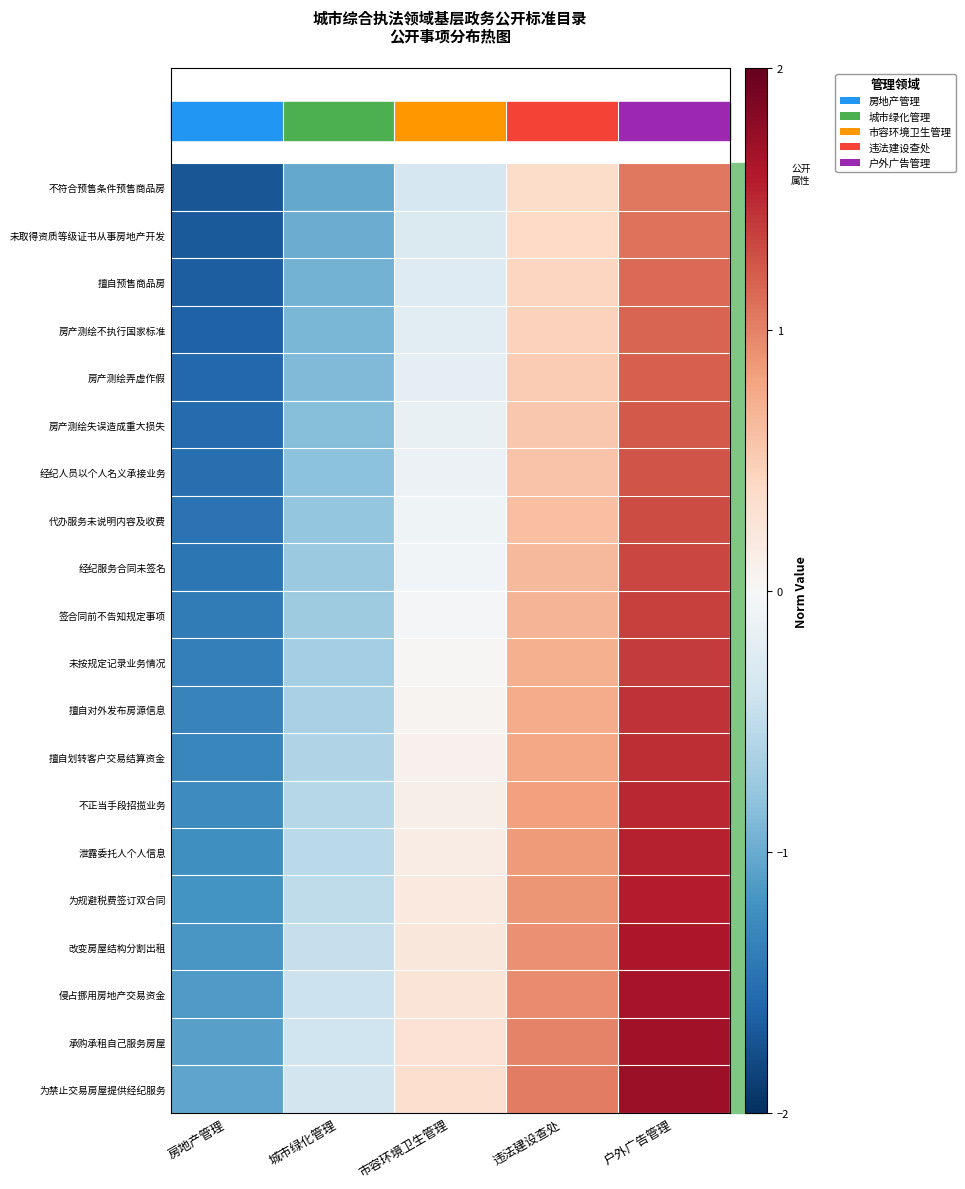

What is the maximum value shown in the chart?

1.7